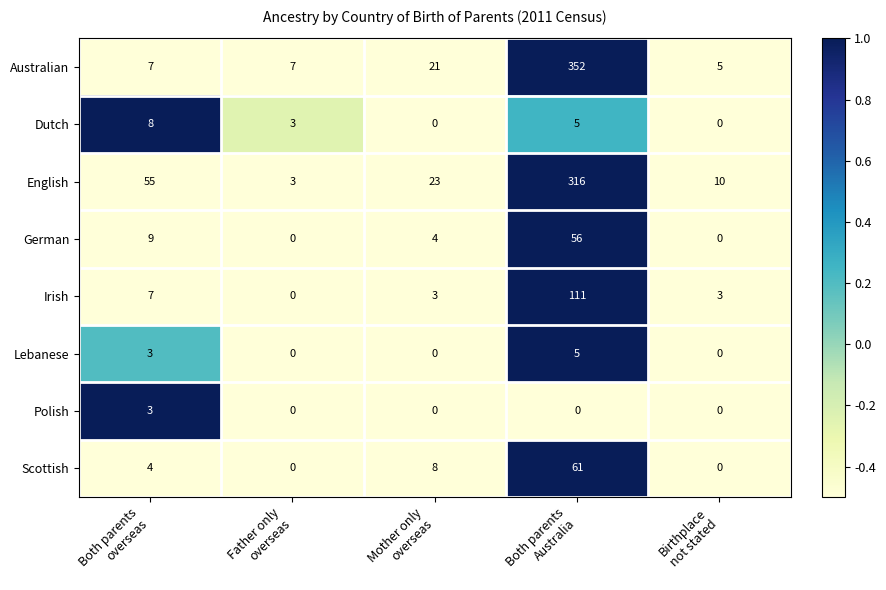

What is the greatest value displayed?

352